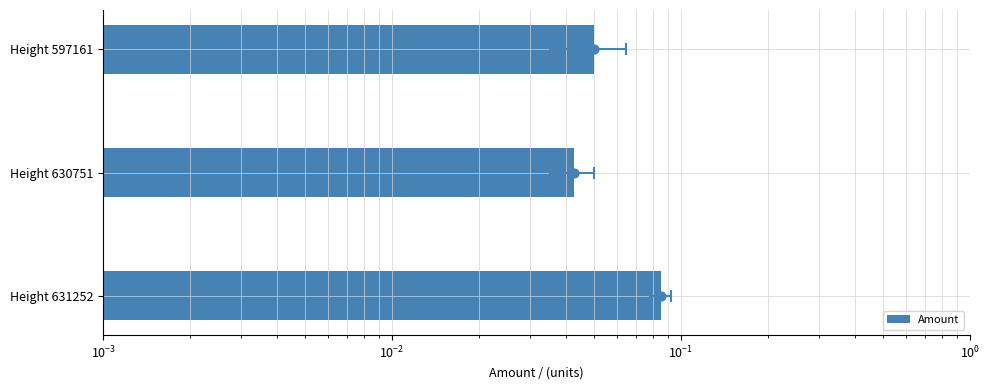

Which has a higher value, Height 630751 or Height 597161?

Height 597161